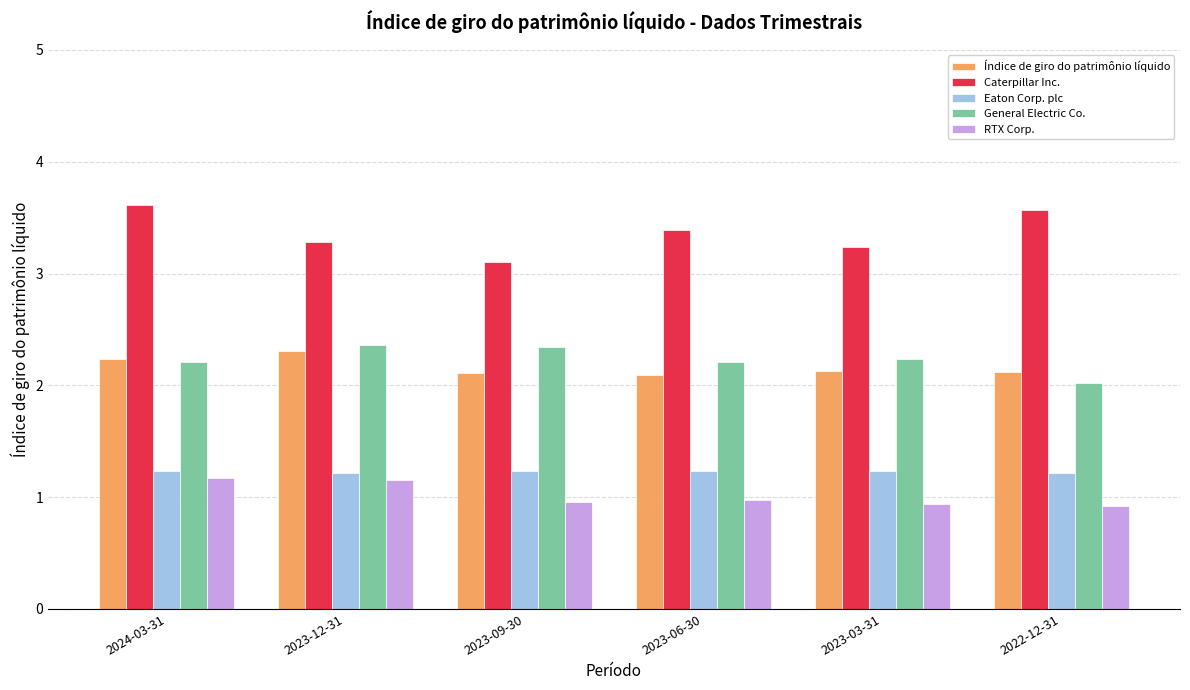

The value of Índice de giro do patrimônio líquido at 2023-03-31 is 2.1. True or false?

True